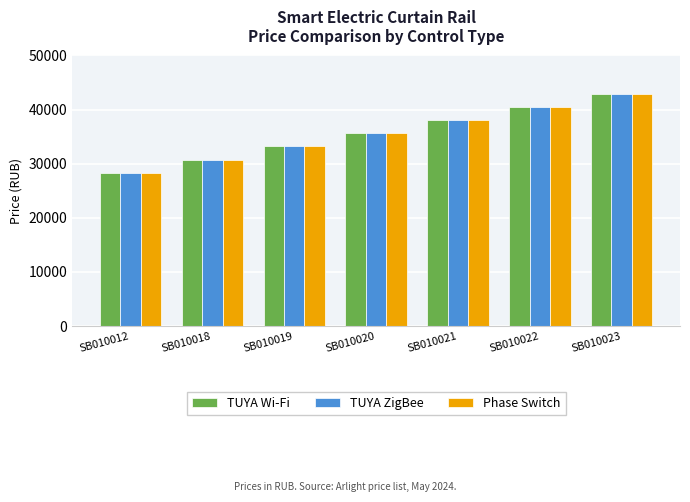

True or false: Phase Switch has a value of 46313.0 at SB010020.

False